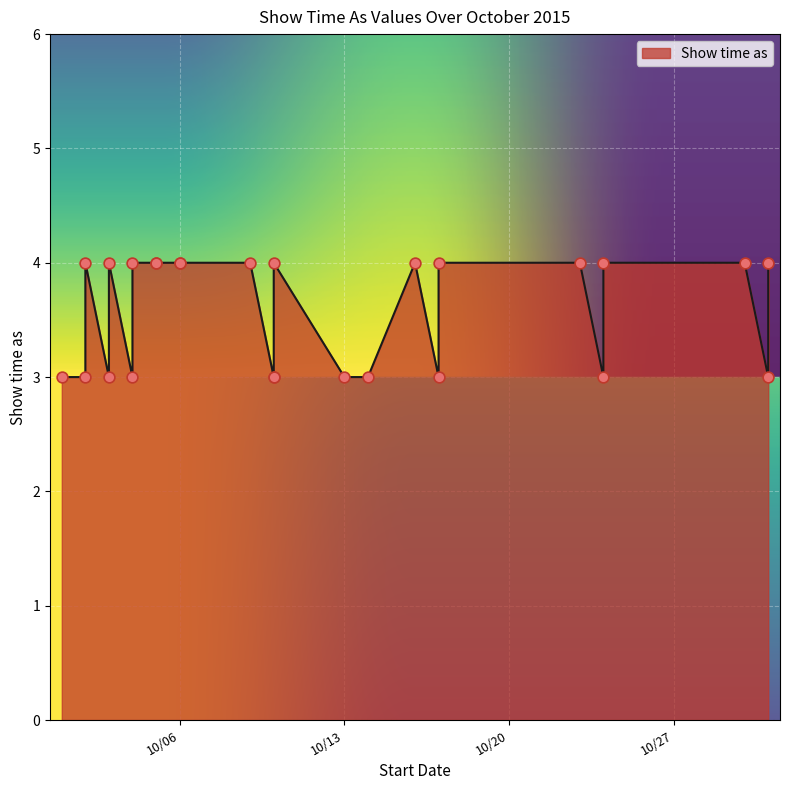

What is the change in value from 10/10/2015 to 10/17/2015?

+1